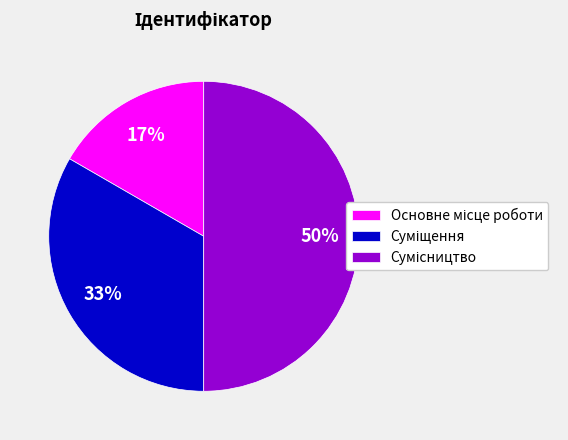

To the nearest percent, what is the average slice percentage?

33%